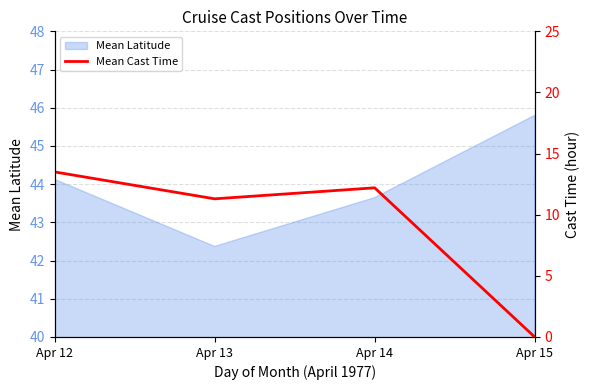

What is the minimum value for Mean Latitude?

42.4